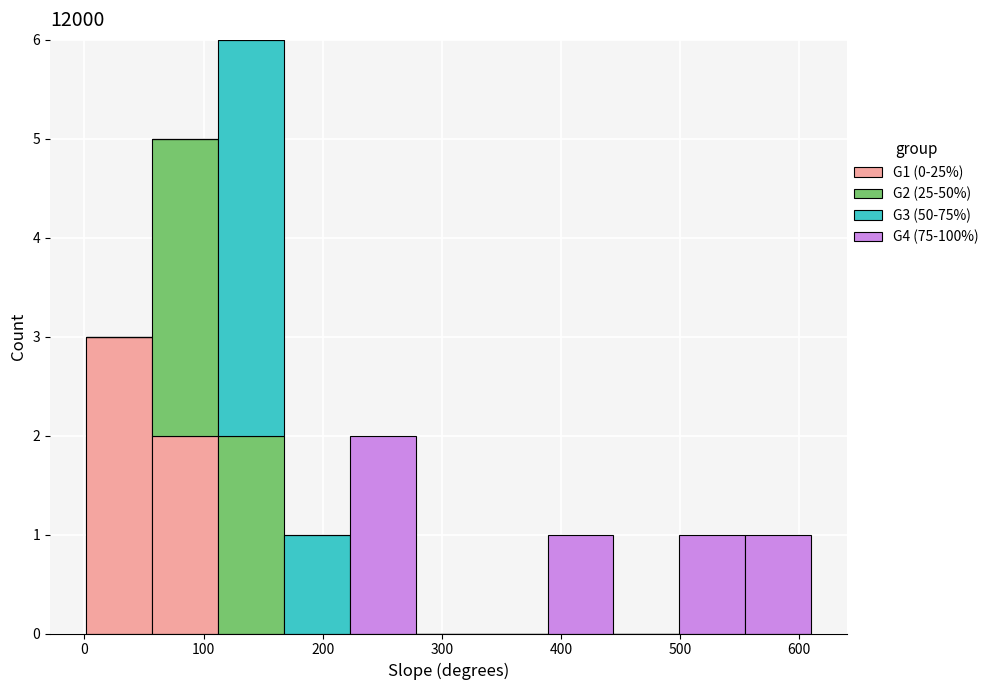

Reading left to right, list every stacked bar in this chart as the range it spans on the x-axis followed by its total height. Neither the bar edges nor the heights are printed on the chart, so give them approximately, as read against the axes.

0 to 60: 3
60 to 110: 5
110 to 170: 6
170 to 220: 1
220 to 280: 2
280 to 330: 0
330 to 390: 0
390 to 440: 1
440 to 500: 0
500 to 550: 1
550 to 610: 1